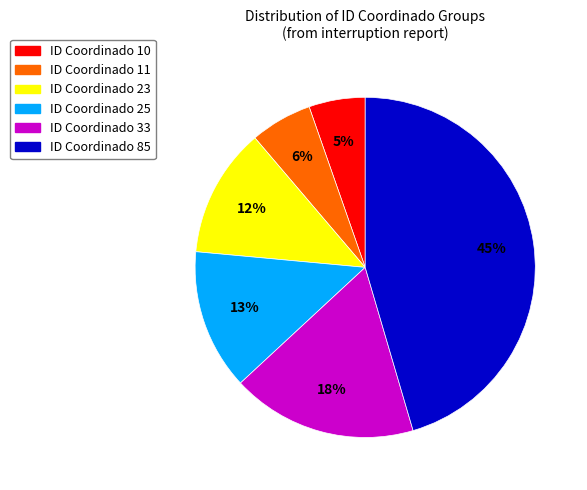

Does any single category account for the majority?

No